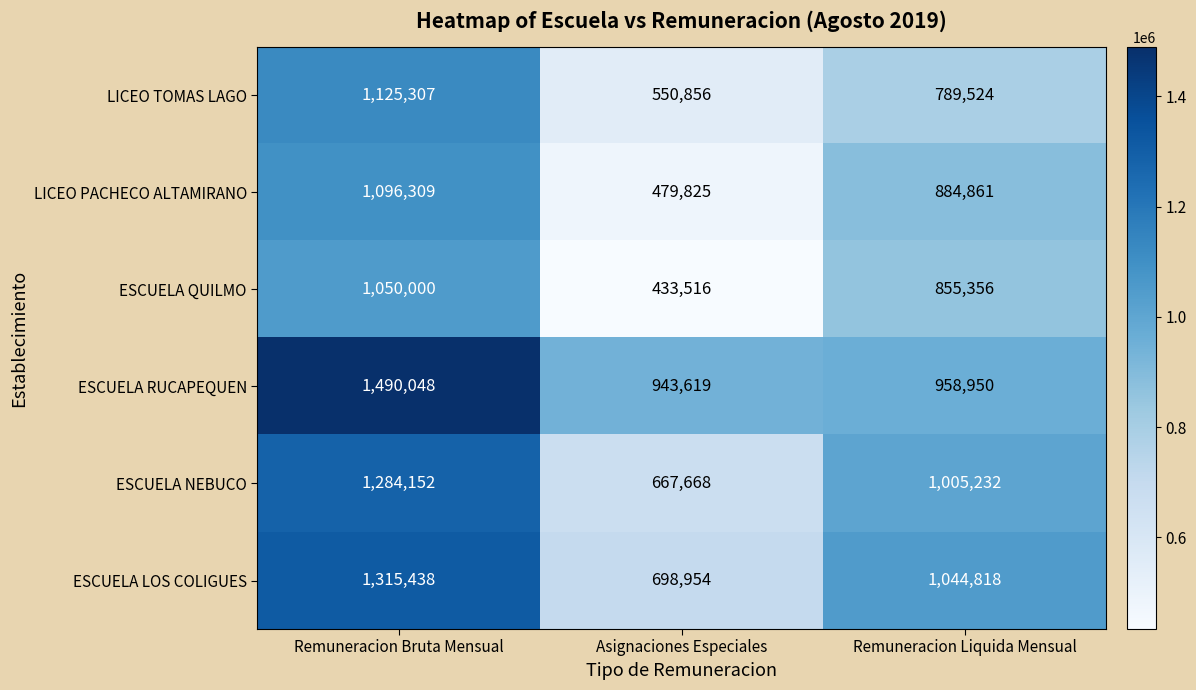

At which category is the sum across all series the highest?

Remuneracion Bruta Mensual